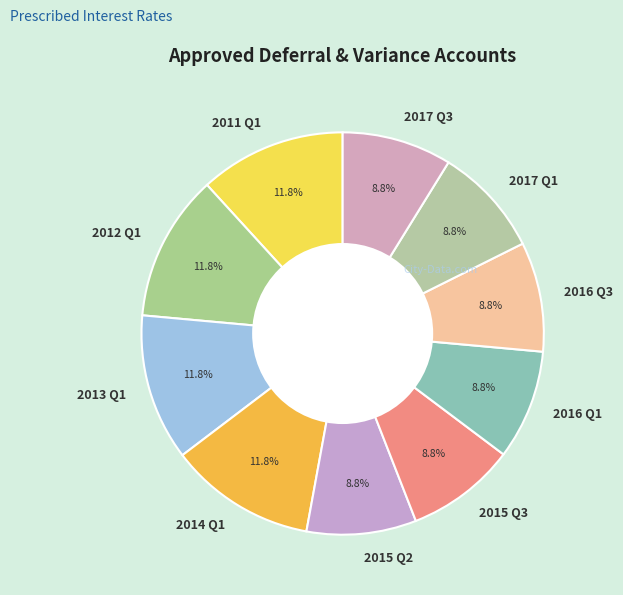

Does any single category account for the majority?

No